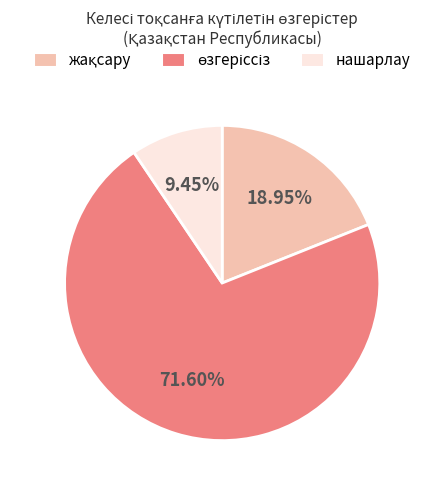

Count the number of slices in the pie.

3